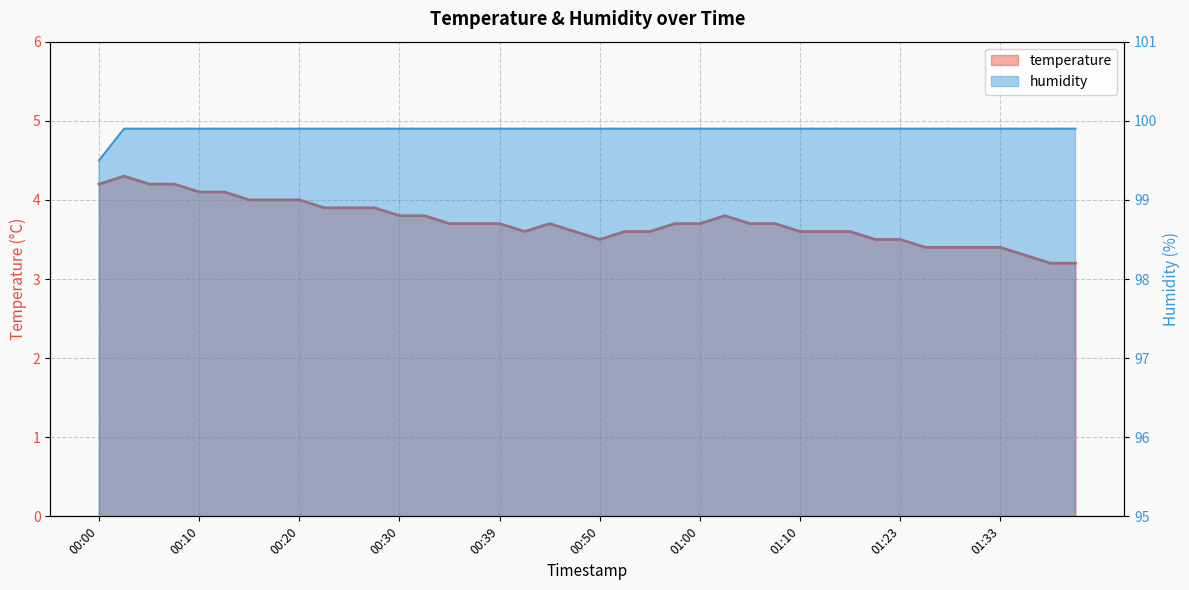

At which label is temperature closest to 3?

01:38